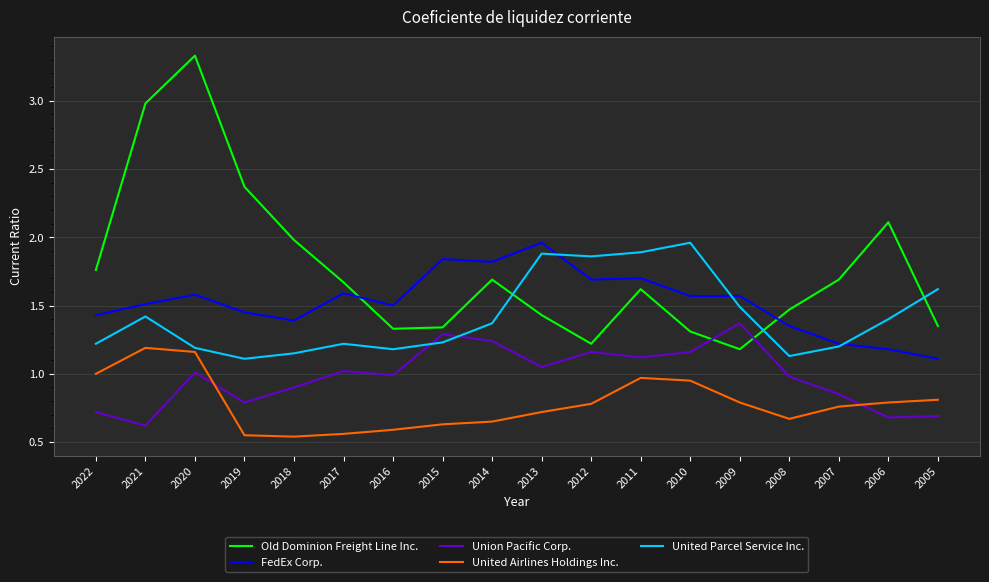

What is the approximate value of United Parcel Service Inc. at 2005?

1.6